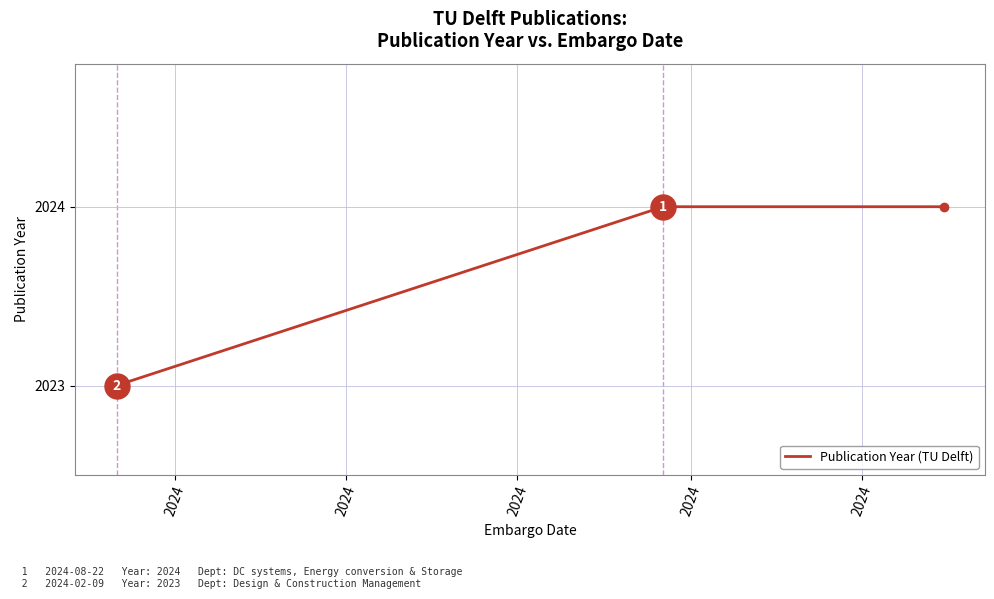

What is the greatest value displayed?

2024